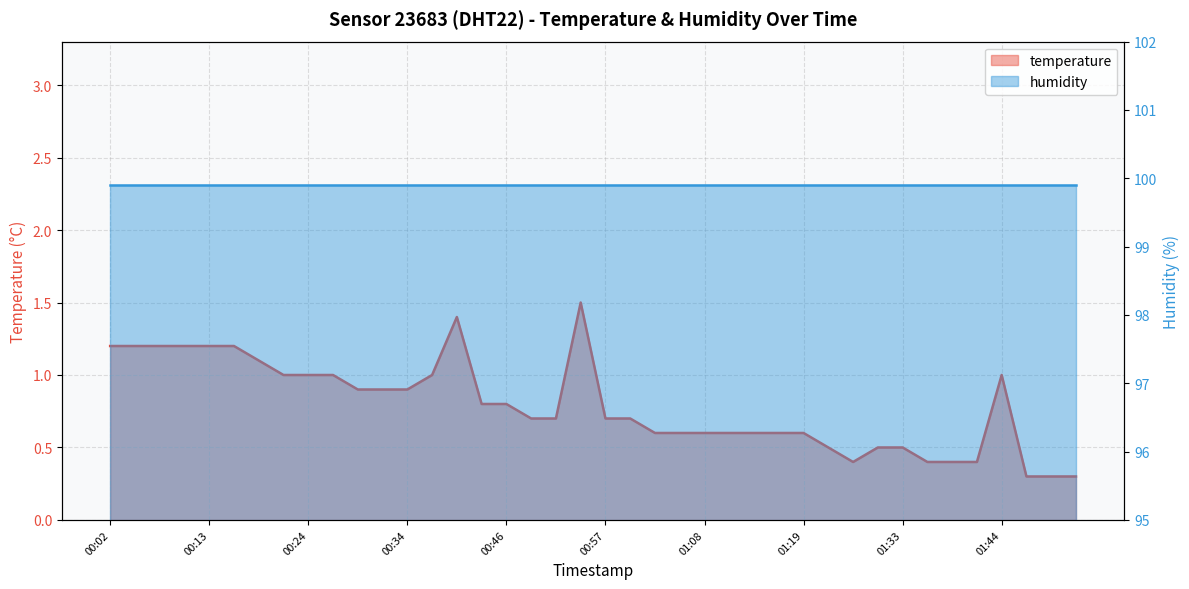

Rank the categories by value from highest to lowest.

00:54, 00:40, 00:02, 00:04, 00:07, 00:10, 00:13, 00:15, 00:18, 00:21, 00:24, 00:26, 00:37, 01:44, 00:29, 00:32, 00:34, 00:43, 00:46, 00:48, 00:51, 00:57, 01:00, 01:02, 01:05, 01:08, 01:10, 01:13, 01:16, 01:19, 01:22, 01:27, 01:33, 01:25, 01:36, 01:39, 01:41, 01:47, 01:50, 01:53